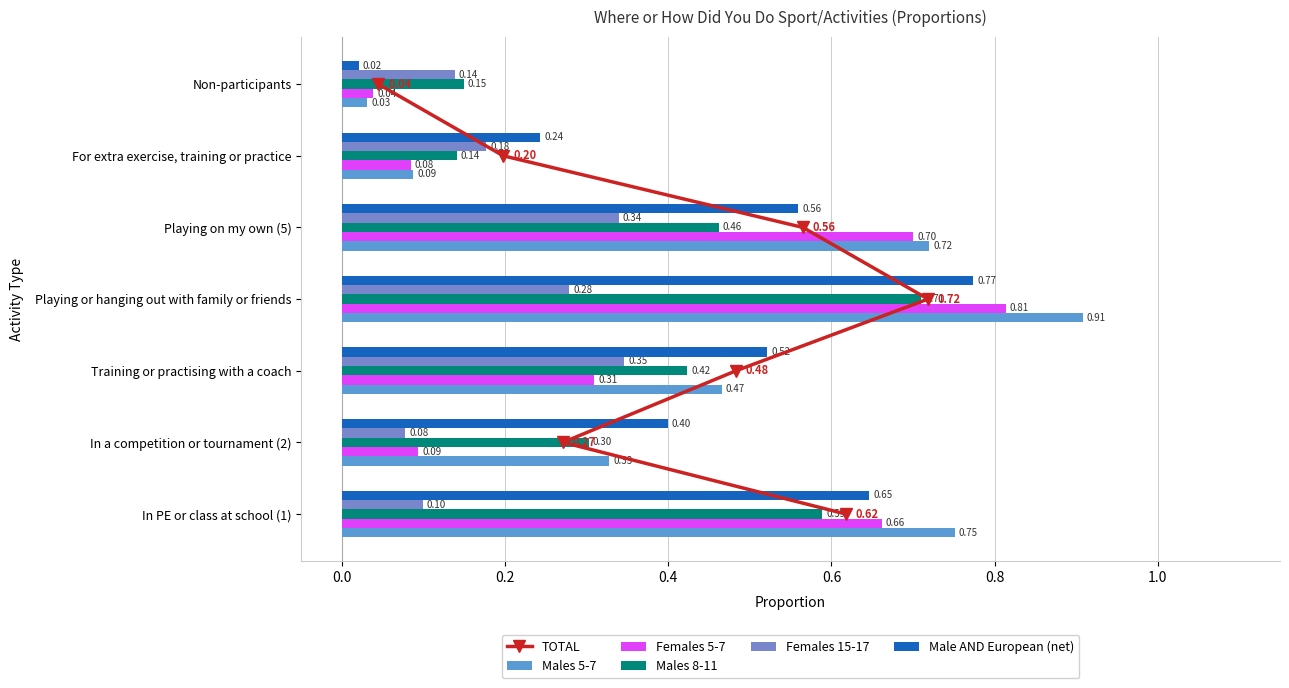

What are all the series names shown in the legend?

TOTAL, Males 5-7, Females 5-7, Males 8-11, Females 15-17, Male AND European (net)